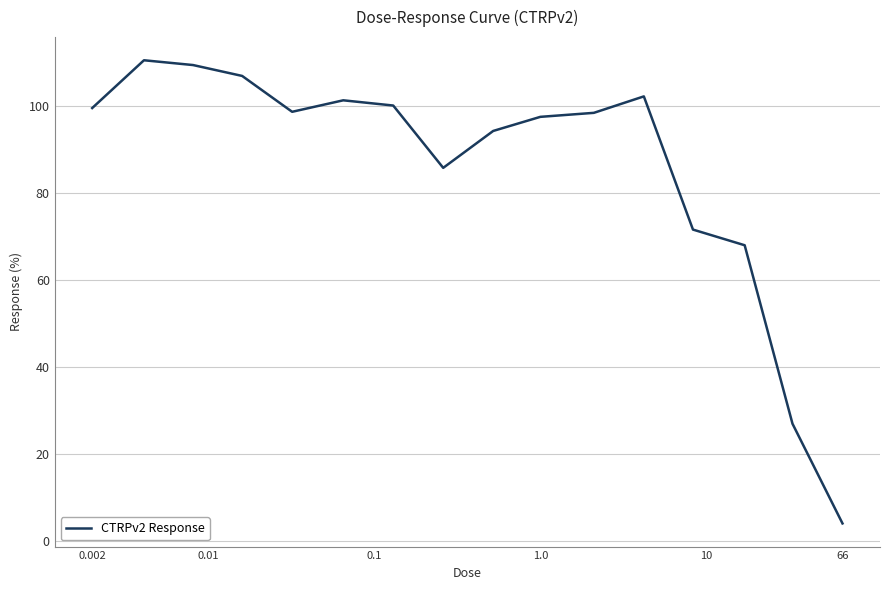

What is the smallest value displayed?

4.0